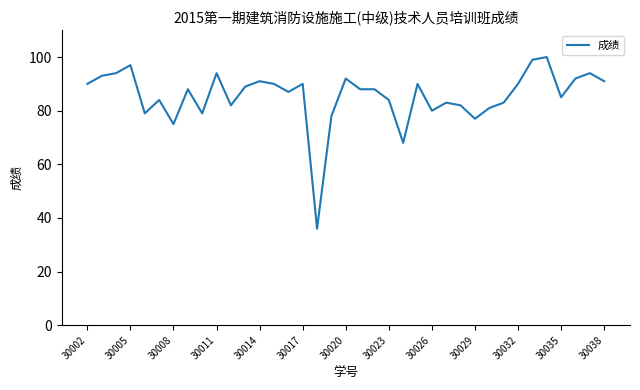

What is the difference between the maximum and minimum values?

64